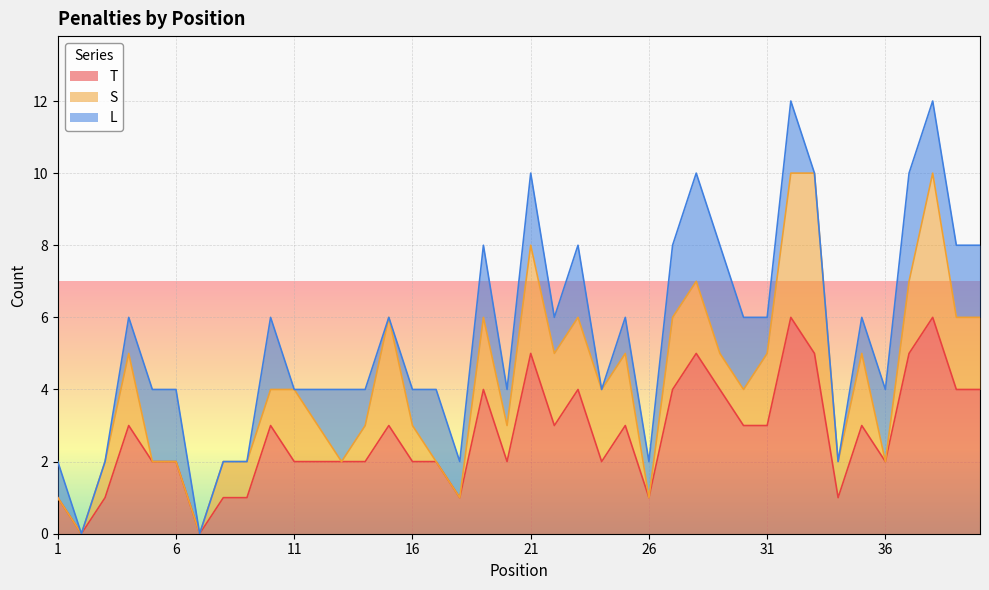

What is the value of the S point at the 37th from the left?

2